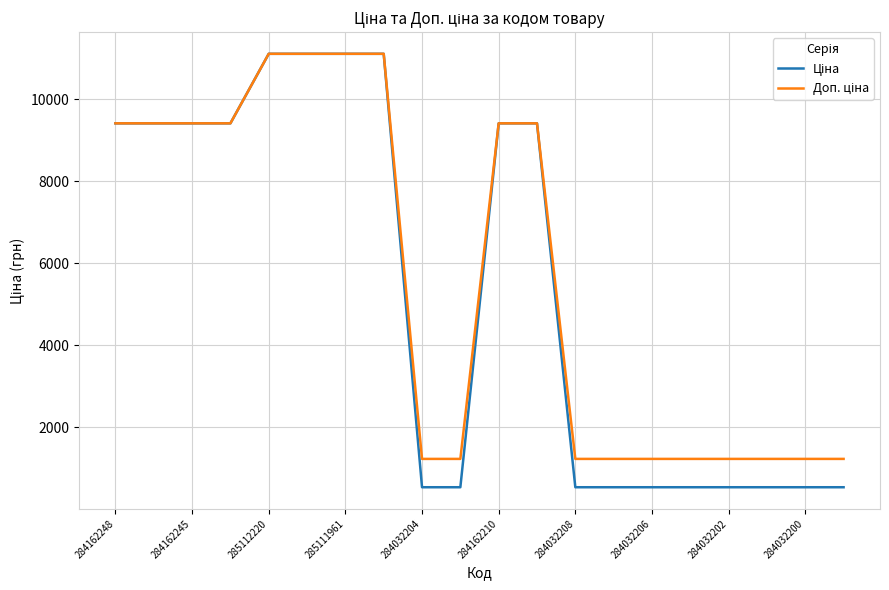

What is the smallest value displayed?

535.4